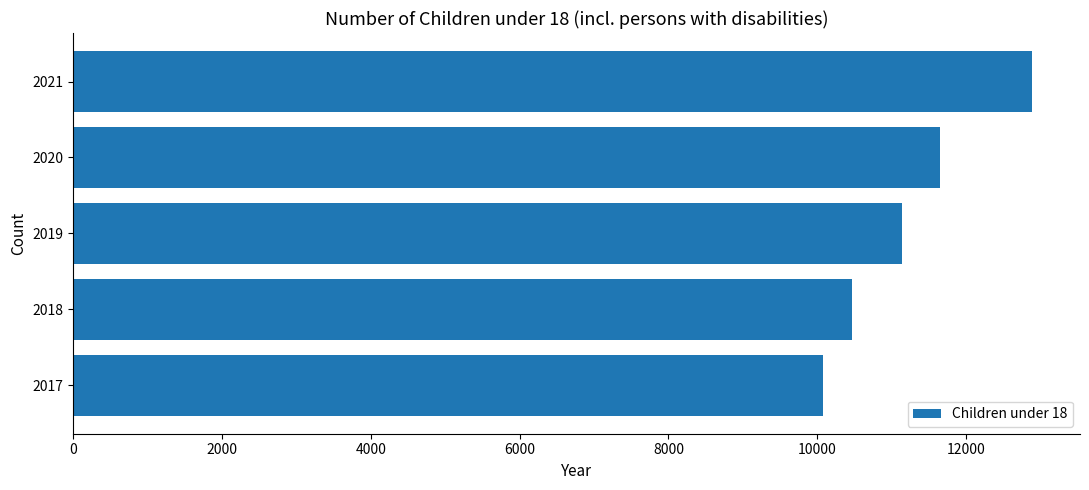

What is the smallest value displayed?

10075